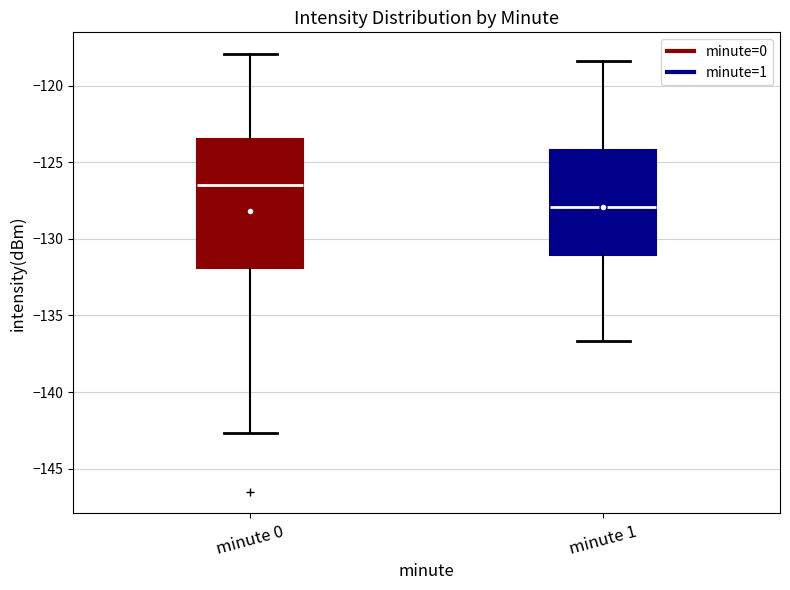

Reading left to right, read every box against the y-axis: the position of its median line, the range the box covers, and the ends of its whiskers. The values are not printed on the chart, so give them approximately, as read against the axis.

minute 0: median -126.5, box -132.0 to -123.5, whiskers -142.5 to -118.0
minute 1: median -128.0, box -131.0 to -124.0, whiskers -136.5 to -118.5